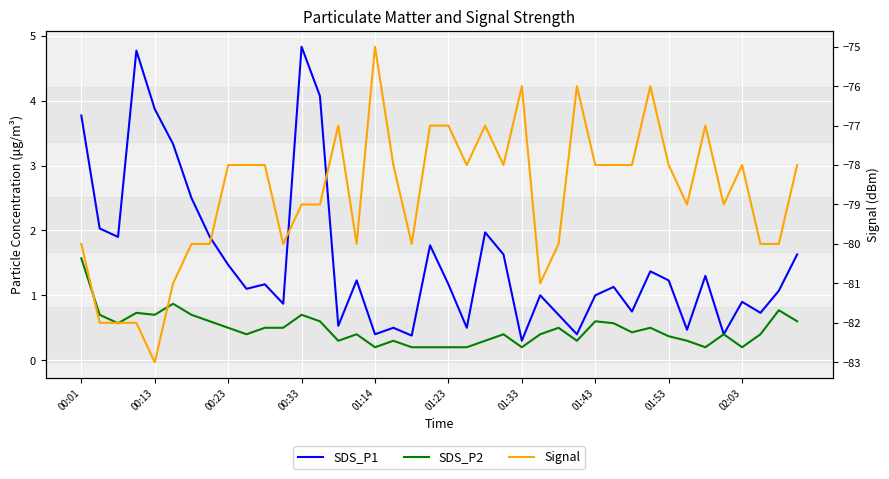

At how many categories does at least one series exceed -68?

40